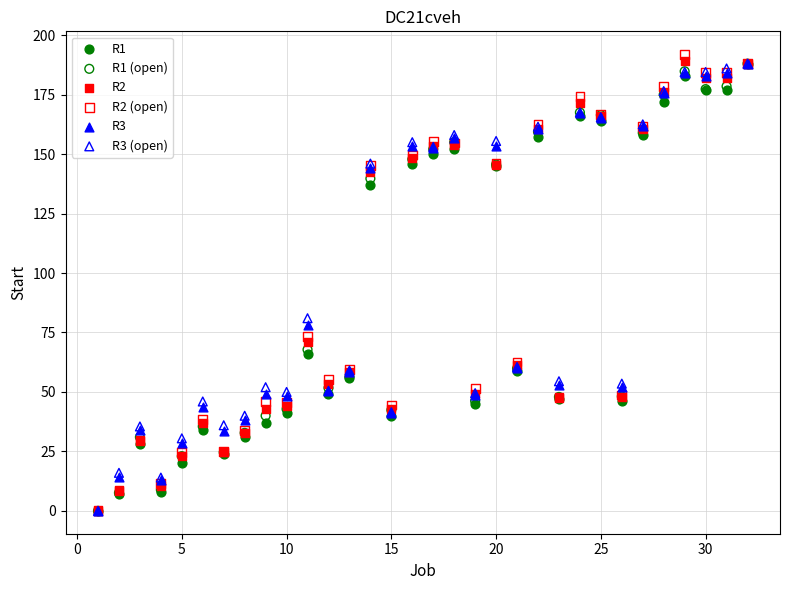

Across all series, what Y value is closest to 96?

81.0